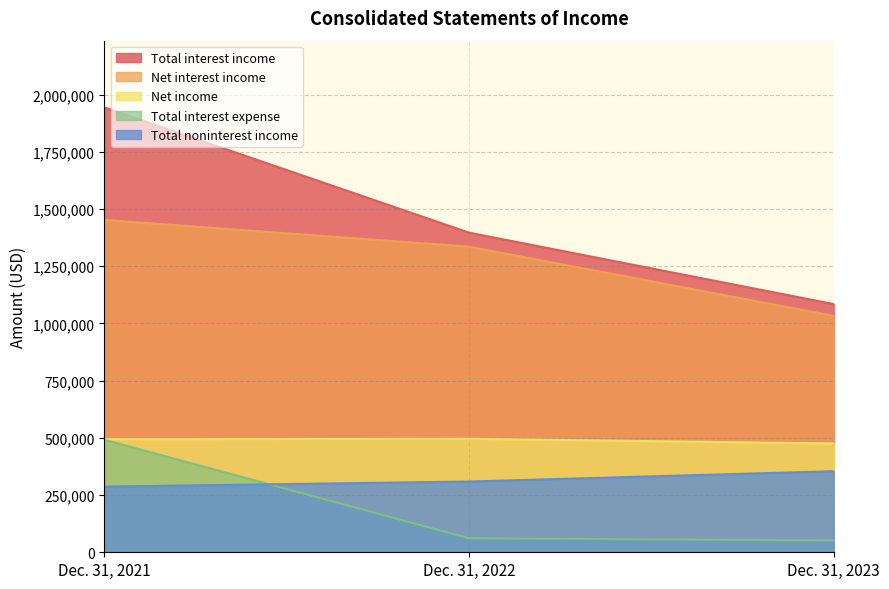

At how many categories does at least one series exceed 1566138?

1